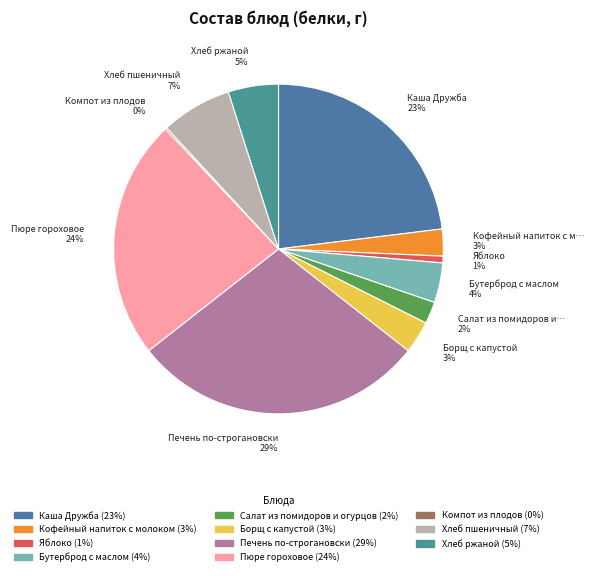

What is the largest slice in the pie chart?

Печень по-строгановски